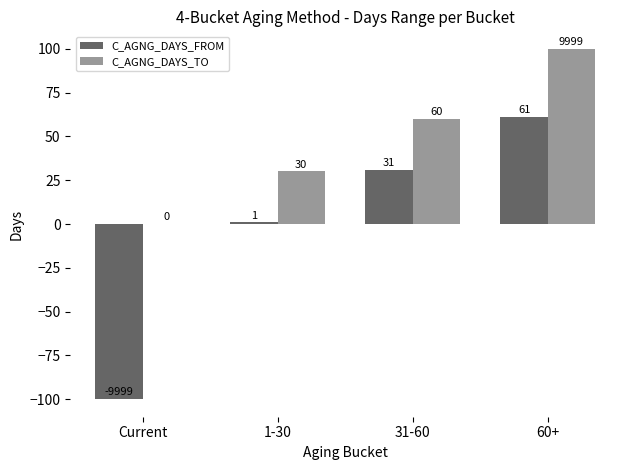

How many C_AGNG_DAYS_TO values are between 30 and 100?

3